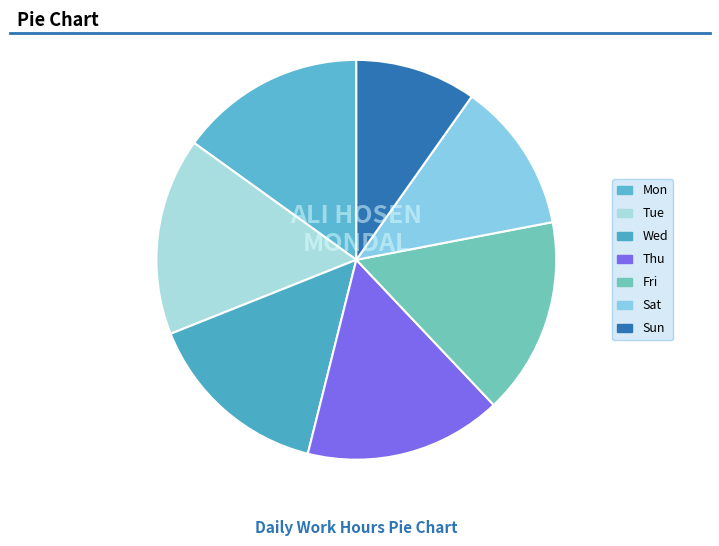

Does any single category account for the majority?

No